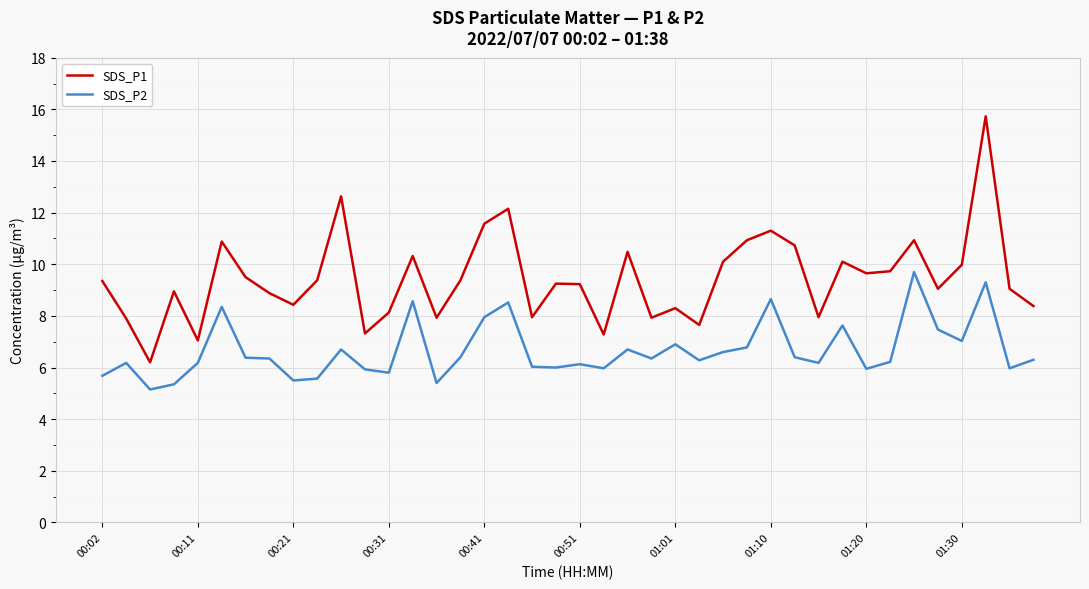

True or false: SDS_P1 and SDS_P2 cross at least once.

False